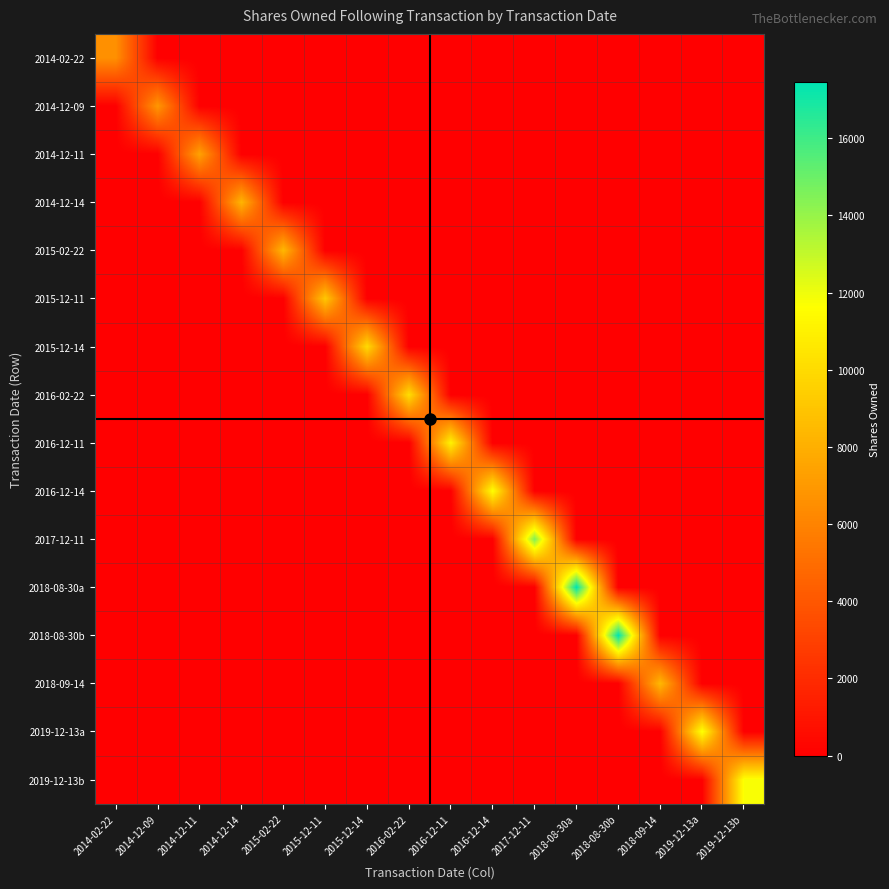

Reading left to right, what are all the values shown in this chart?

2014-02-22: 2014-02-22=6590	2014-12-09=0	2014-12-11=0	2014-12-14=0	2015-02-22=0	2015-12-11=0	2015-12-14=0	2016-02-22=0	2016-12-11=0	2016-12-14=0	2017-12-11=0	2018-08-30a=0	2018-08-30b=0	2018-09-14=0	2019-12-13a=0	2019-12-13b=0
2014-12-09: 2014-02-22=0	2014-12-09=6902	2014-12-11=0	2014-12-14=0	2015-02-22=0	2015-12-11=0	2015-12-14=0	2016-02-22=0	2016-12-11=0	2016-12-14=0	2017-12-11=0	2018-08-30a=0	2018-08-30b=0	2018-09-14=0	2019-12-13a=0	2019-12-13b=0
2014-12-11: 2014-02-22=0	2014-12-09=0	2014-12-11=7410	2014-12-14=0	2015-02-22=0	2015-12-11=0	2015-12-14=0	2016-02-22=0	2016-12-11=0	2016-12-14=0	2017-12-11=0	2018-08-30a=0	2018-08-30b=0	2018-09-14=0	2019-12-13a=0	2019-12-13b=0
2014-12-14: 2014-02-22=0	2014-12-09=0	2014-12-11=0	2014-12-14=8276	2015-02-22=0	2015-12-11=0	2015-12-14=0	2016-02-22=0	2016-12-11=0	2016-12-14=0	2017-12-11=0	2018-08-30a=0	2018-08-30b=0	2018-09-14=0	2019-12-13a=0	2019-12-13b=0
2015-02-22: 2014-02-22=0	2014-12-09=0	2014-12-11=0	2014-12-14=0	2015-02-22=8408	2015-12-11=0	2015-12-14=0	2016-02-22=0	2016-12-11=0	2016-12-14=0	2017-12-11=0	2018-08-30a=0	2018-08-30b=0	2018-09-14=0	2019-12-13a=0	2019-12-13b=0
2015-12-11: 2014-02-22=0	2014-12-09=0	2014-12-11=0	2014-12-14=0	2015-02-22=0	2015-12-11=9133	2015-12-14=0	2016-02-22=0	2016-12-11=0	2016-12-14=0	2017-12-11=0	2018-08-30a=0	2018-08-30b=0	2018-09-14=0	2019-12-13a=0	2019-12-13b=0
2015-12-14: 2014-02-22=0	2014-12-09=0	2014-12-11=0	2014-12-14=0	2015-02-22=0	2015-12-11=0	2015-12-14=9999	2016-02-22=0	2016-12-11=0	2016-12-14=0	2017-12-11=0	2018-08-30a=0	2018-08-30b=0	2018-09-14=0	2019-12-13a=0	2019-12-13b=0
2016-02-22: 2014-02-22=0	2014-12-09=0	2014-12-11=0	2014-12-14=0	2015-02-22=0	2015-12-11=0	2015-12-14=0	2016-02-22=10131	2016-12-11=0	2016-12-14=0	2017-12-11=0	2018-08-30a=0	2018-08-30b=0	2018-09-14=0	2019-12-13a=0	2019-12-13b=0
2016-12-11: 2014-02-22=0	2014-12-09=0	2014-12-11=0	2014-12-14=0	2015-02-22=0	2015-12-11=0	2015-12-14=0	2016-02-22=0	2016-12-11=11105	2016-12-14=0	2017-12-11=0	2018-08-30a=0	2018-08-30b=0	2018-09-14=0	2019-12-13a=0	2019-12-13b=0
2016-12-14: 2014-02-22=0	2014-12-09=0	2014-12-11=0	2014-12-14=0	2015-02-22=0	2015-12-11=0	2015-12-14=0	2016-02-22=0	2016-12-11=0	2016-12-14=11654	2017-12-11=0	2018-08-30a=0	2018-08-30b=0	2018-09-14=0	2019-12-13a=0	2019-12-13b=0
2017-12-11: 2014-02-22=0	2014-12-09=0	2014-12-11=0	2014-12-14=0	2015-02-22=0	2015-12-11=0	2015-12-14=0	2016-02-22=0	2016-12-11=0	2016-12-14=0	2017-12-11=14529	2018-08-30a=0	2018-08-30b=0	2018-09-14=0	2019-12-13a=0	2019-12-13b=0
2018-08-30a: 2014-02-22=0	2014-12-09=0	2014-12-11=0	2014-12-14=0	2015-02-22=0	2015-12-11=0	2015-12-14=0	2016-02-22=0	2016-12-11=0	2016-12-14=0	2017-12-11=0	2018-08-30a=17458	2018-08-30b=0	2018-09-14=0	2019-12-13a=0	2019-12-13b=0
2018-08-30b: 2014-02-22=0	2014-12-09=0	2014-12-11=0	2014-12-14=0	2015-02-22=0	2015-12-11=0	2015-12-14=0	2016-02-22=0	2016-12-11=0	2016-12-14=0	2017-12-11=0	2018-08-30a=0	2018-08-30b=17458	2018-09-14=0	2019-12-13a=0	2019-12-13b=0
2018-09-14: 2014-02-22=0	2014-12-09=0	2014-12-11=0	2014-12-14=0	2015-02-22=0	2015-12-11=0	2015-12-14=0	2016-02-22=0	2016-12-11=0	2016-12-14=0	2017-12-11=0	2018-08-30a=0	2018-08-30b=0	2018-09-14=8458	2019-12-13a=0	2019-12-13b=0
2019-12-13a: 2014-02-22=0	2014-12-09=0	2014-12-11=0	2014-12-14=0	2015-02-22=0	2015-12-11=0	2015-12-14=0	2016-02-22=0	2016-12-11=0	2016-12-14=0	2017-12-11=0	2018-08-30a=0	2018-08-30b=0	2018-09-14=0	2019-12-13a=11787	2019-12-13b=0
2019-12-13b: 2014-02-22=0	2014-12-09=0	2014-12-11=0	2014-12-14=0	2015-02-22=0	2015-12-11=0	2015-12-14=0	2016-02-22=0	2016-12-11=0	2016-12-14=0	2017-12-11=0	2018-08-30a=0	2018-08-30b=0	2018-09-14=0	2019-12-13a=0	2019-12-13b=11787